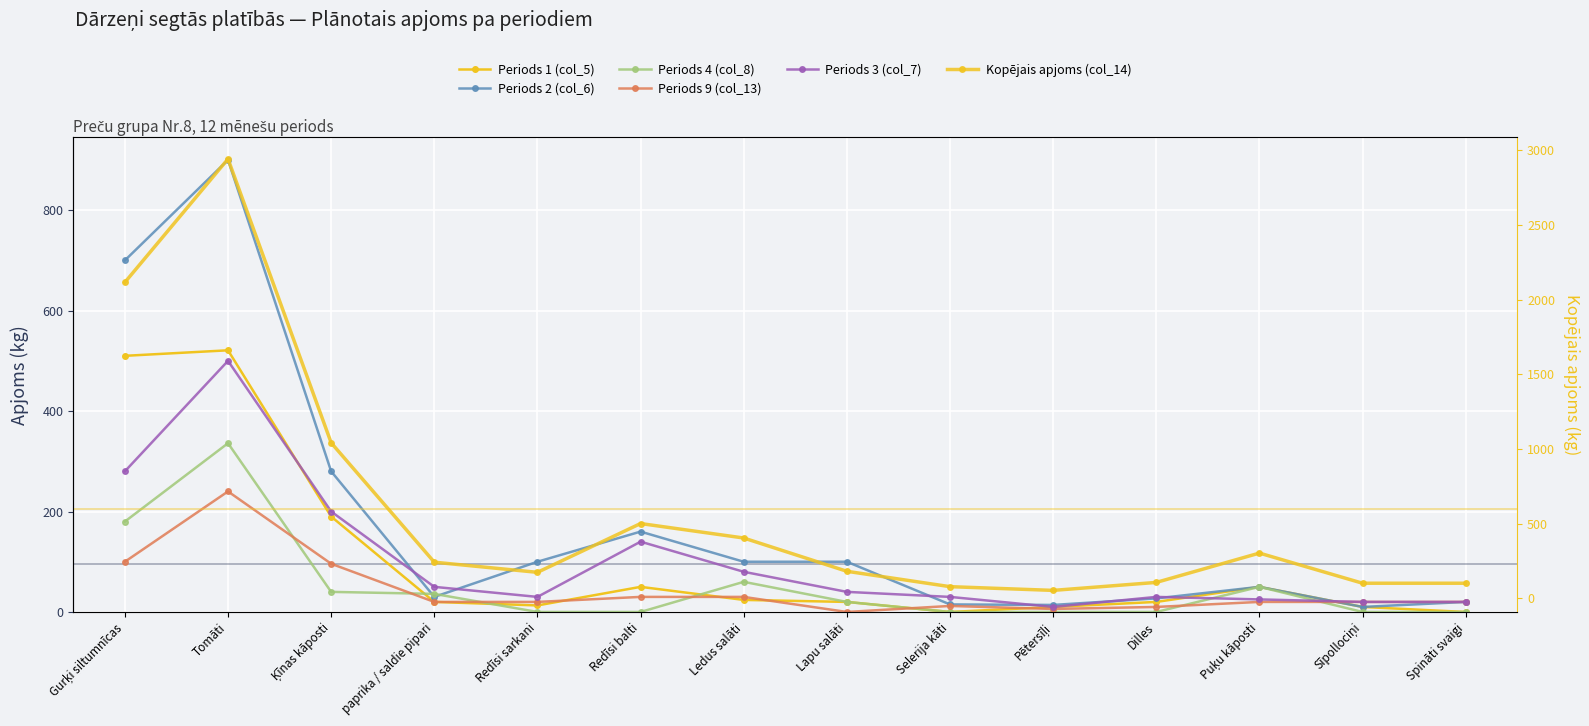

Reading left to right, what are all the values shown in this chart?

Periods 1 (col_5): Gurķi siltumnīcas=510.0	Tomāti=521.0	Ķīnas kāposti=190.0	paprika / saldie pipari=20.0	Redīsi sarkani=13.0	Redīsi balti=50.0	Ledus salāti=24.0	Lapu salāti=20.0	Selerija kāti=0.0	Pētersīļi=10.0	Dilles=20.0	Puķu kāposti=50.0	Sīpollociņi=10.0	Spināti svaigi=0.0
Periods 2 (col_6): Gurķi siltumnīcas=700.0	Tomāti=900.0	Ķīnas kāposti=280.0	paprika / saldie pipari=30.0	Redīsi sarkani=100.0	Redīsi balti=160.0	Ledus salāti=100.0	Lapu salāti=100.0	Selerija kāti=15.0	Pētersīļi=14.0	Dilles=27.0	Puķu kāposti=50.0	Sīpollociņi=10.0	Spināti svaigi=20.0
Periods 4 (col_8): Gurķi siltumnīcas=180.0	Tomāti=336.0	Ķīnas kāposti=40.0	paprika / saldie pipari=36.0	Redīsi sarkani=0.0	Redīsi balti=0.0	Ledus salāti=60.0	Lapu salāti=20.0	Selerija kāti=0.0	Pētersīļi=0.0	Dilles=0.0	Puķu kāposti=50.0	Sīpollociņi=0.0	Spināti svaigi=0.0
Periods 9 (col_13): Gurķi siltumnīcas=100.0	Tomāti=240.0	Ķīnas kāposti=96.0	paprika / saldie pipari=20.0	Redīsi sarkani=20.0	Redīsi balti=30.0	Ledus salāti=30.0	Lapu salāti=0.0	Selerija kāti=12.0	Pētersīļi=6.0	Dilles=10.0	Puķu kāposti=20.0	Sīpollociņi=20.0	Spināti svaigi=20.0
Periods 3 (col_7): Gurķi siltumnīcas=280.0	Tomāti=500.0	Ķīnas kāposti=200.0	paprika / saldie pipari=50.0	Redīsi sarkani=30.0	Redīsi balti=140.0	Ledus salāti=80.0	Lapu salāti=40.0	Selerija kāti=30.0	Pētersīļi=10.0	Dilles=30.0	Puķu kāposti=25.0	Sīpollociņi=20.0	Spināti svaigi=20.0
Kopējais apjoms (col_14): Gurķi siltumnīcas=2116.0	Tomāti=2943.0	Ķīnas kāposti=1041.0	paprika / saldie pipari=241.0	Redīsi sarkani=173.0	Redīsi balti=500.0	Ledus salāti=403.0	Lapu salāti=180.0	Selerija kāti=77.0	Pētersīļi=52.0	Dilles=105.5	Puķu kāposti=302.0	Sīpollociņi=100.0	Spināti svaigi=100.0